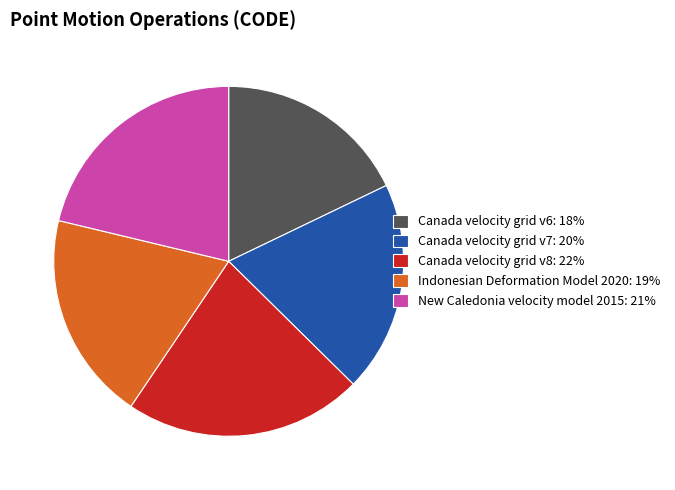

Is it true that Canada velocity grid v6 is 11% of the pie?

False